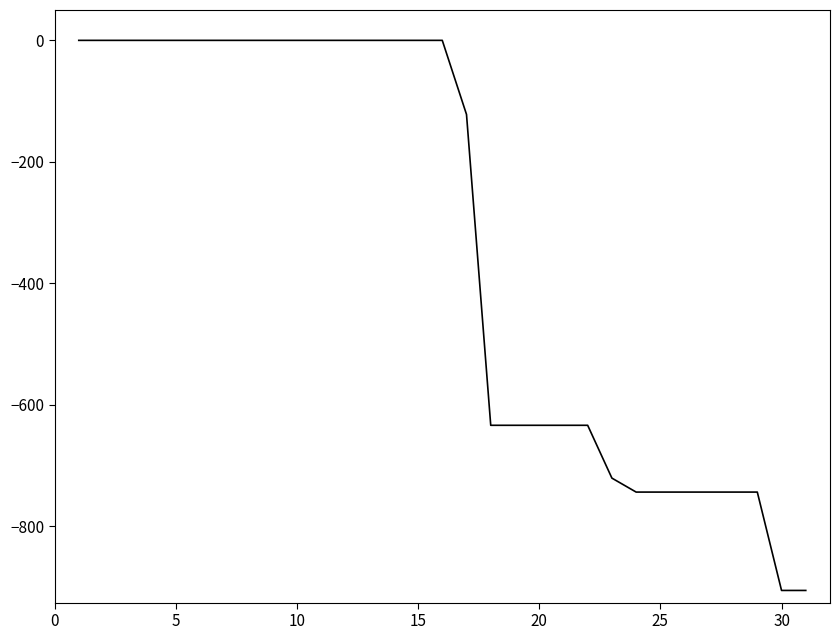

What is the difference between the maximum and minimum values?

906.0